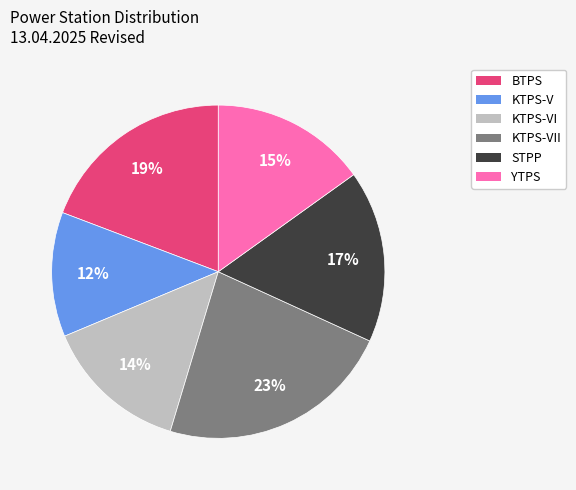

What is the smallest slice in the pie chart?

KTPS-V